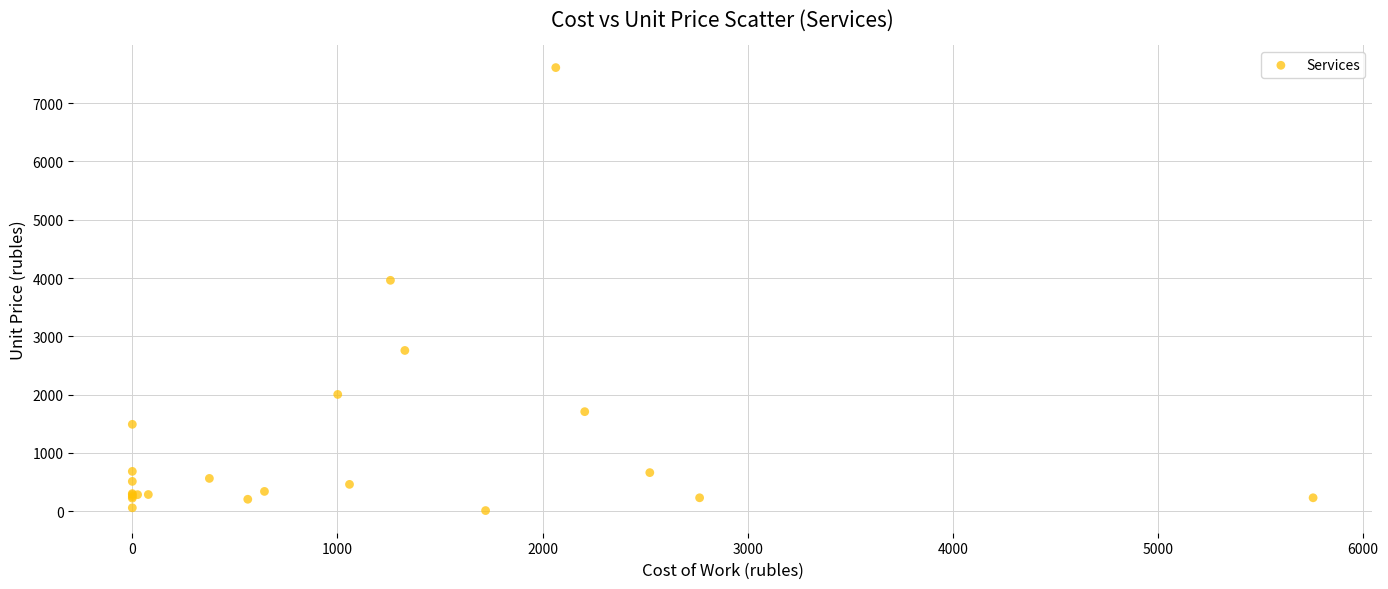

What Y value in the scatter plot is closest to 3810?

3961.2